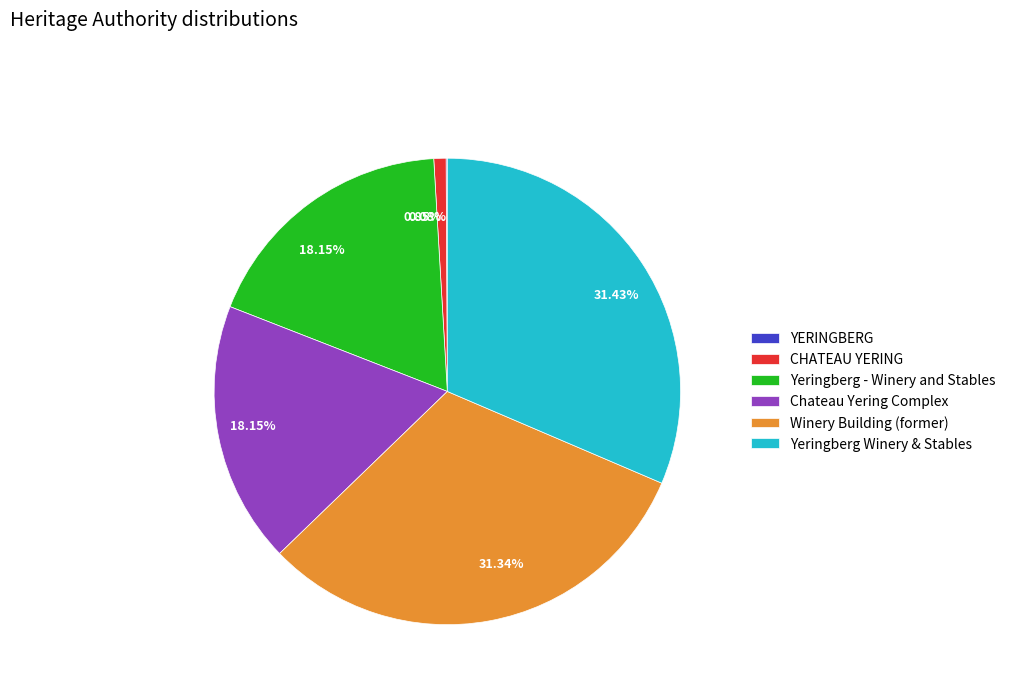

Is Winery Building (former) the majority of the pie?

No